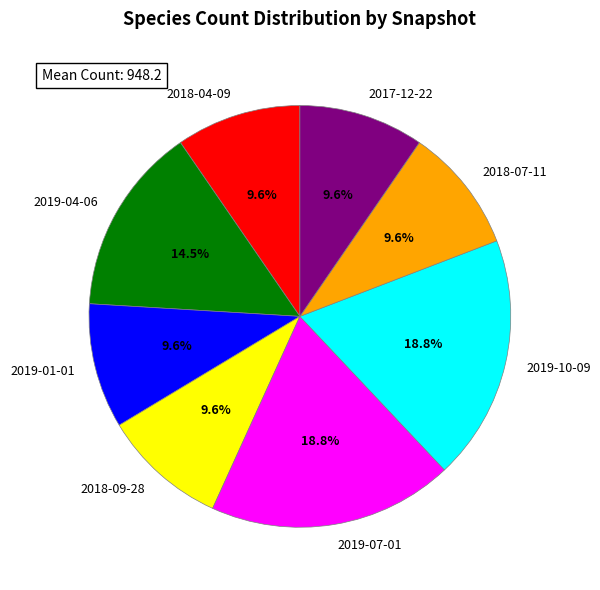

Does 2019-04-06 represent more than half of the total?

No